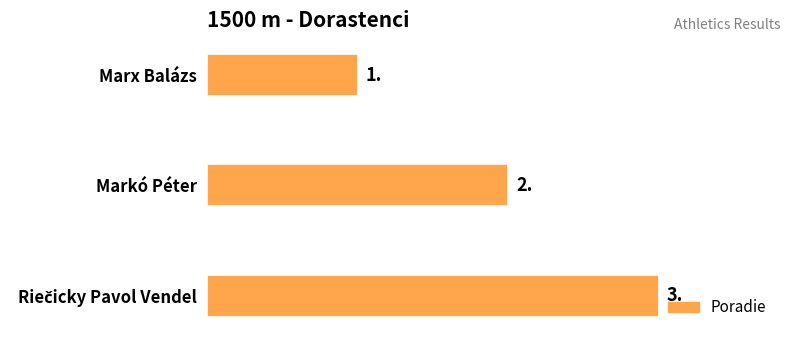

Where is the data nearest to the value 2?

Markó Péter